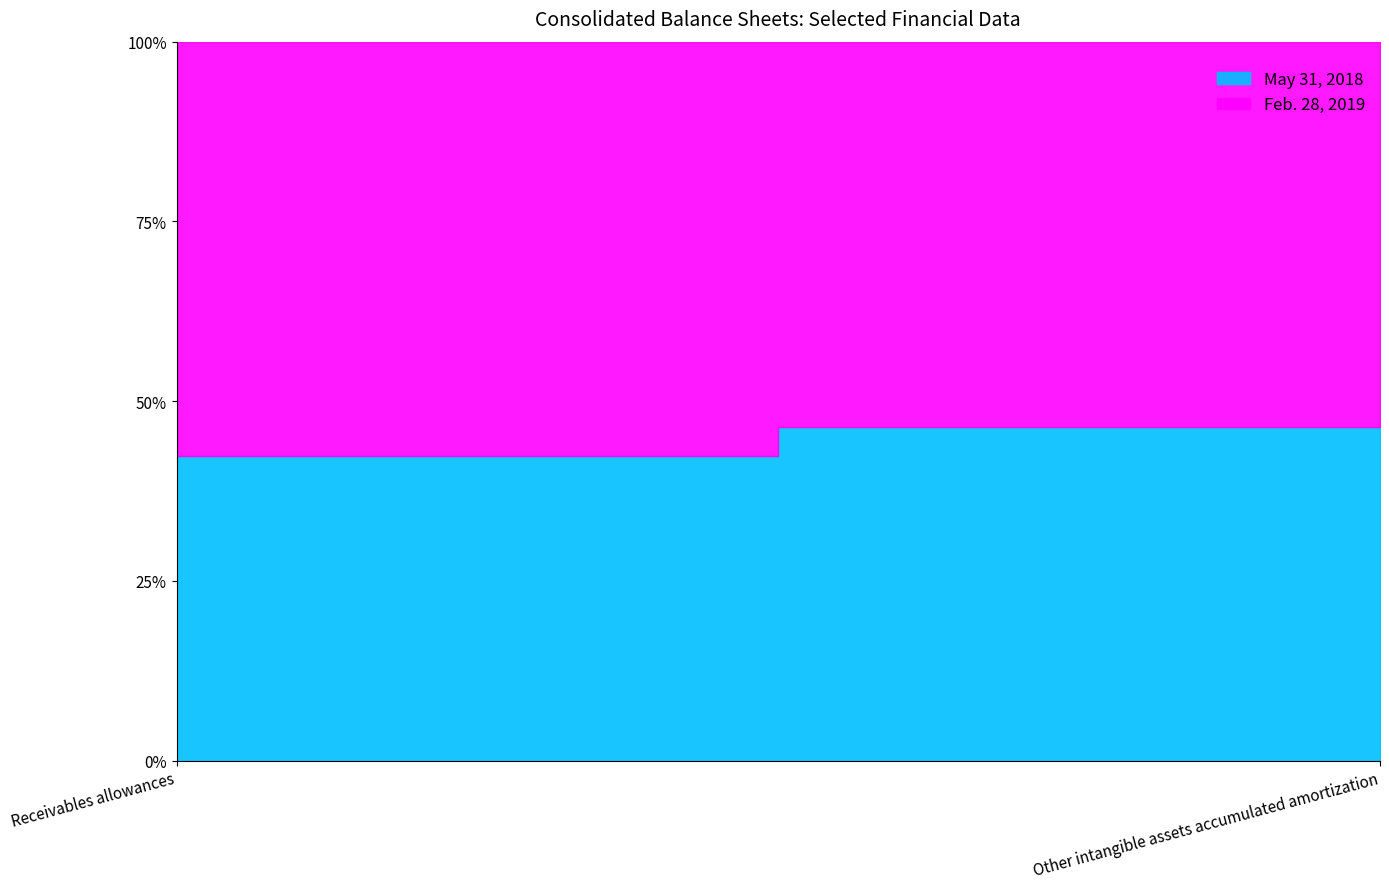

At which category is the sum across all series the highest?

Other intangible assets accumulated amortization